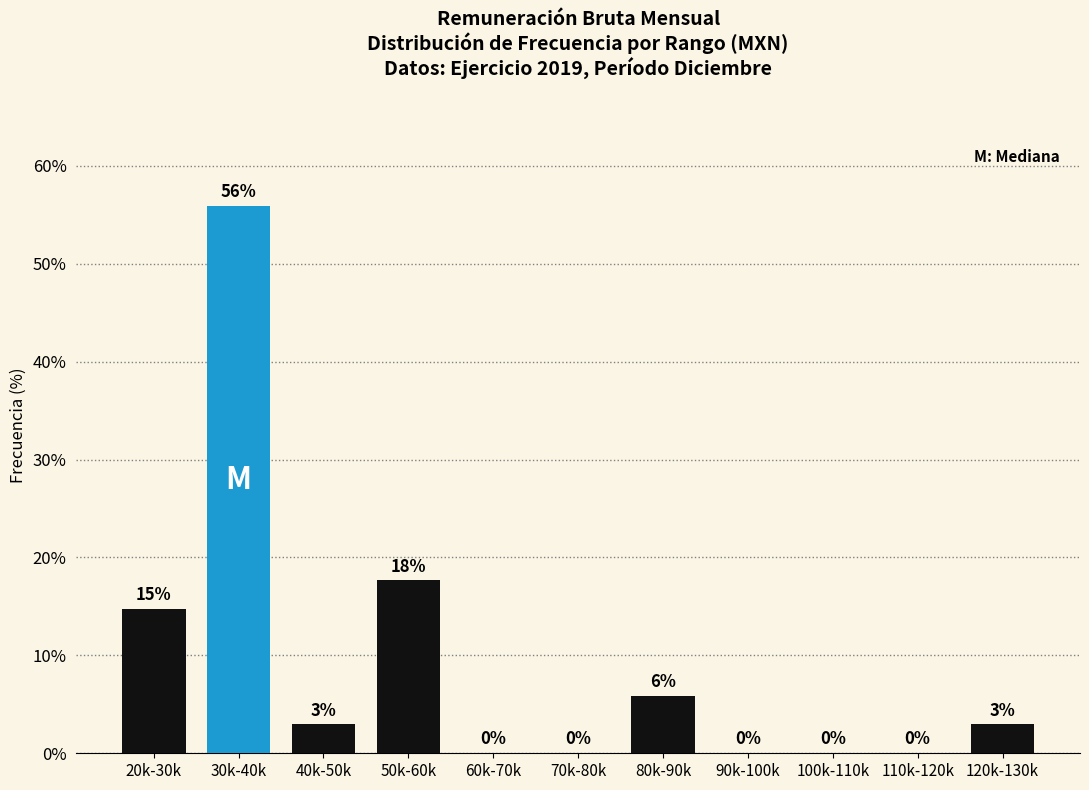

Is it true that the value at 30k-40k is 92.2?

False